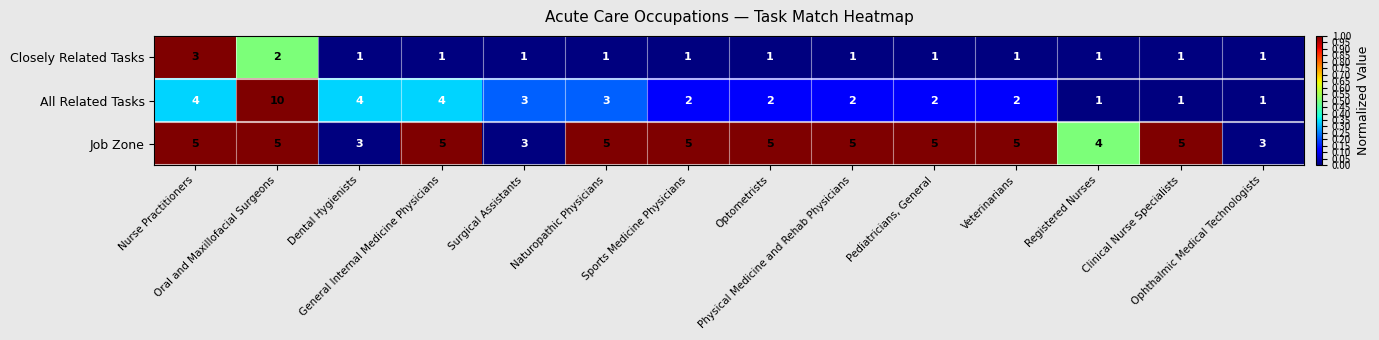

Which series has the largest total across all categories?

Job Zone